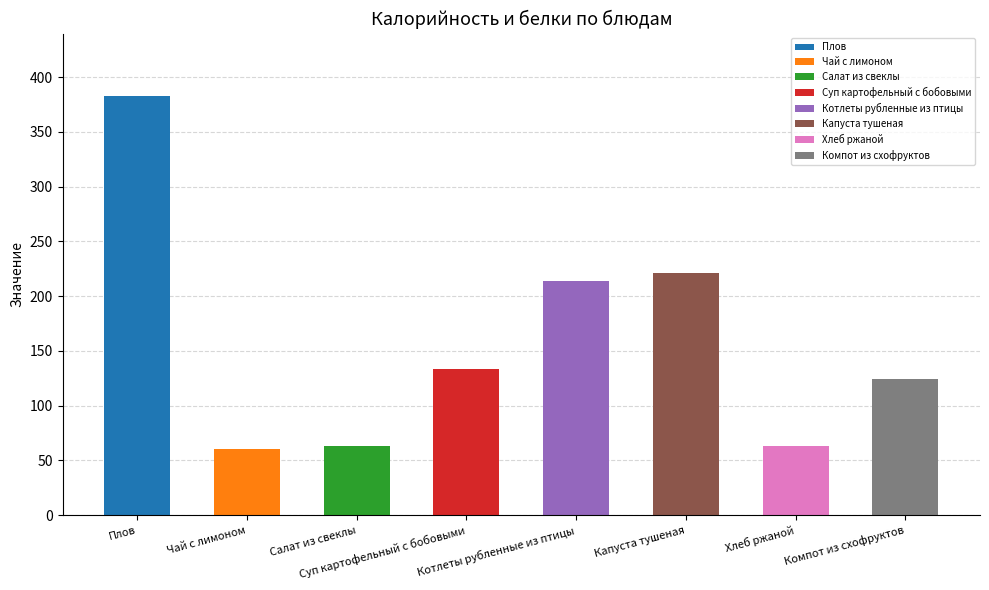

What is the total value across all series at Чай с лимоном?

60.3